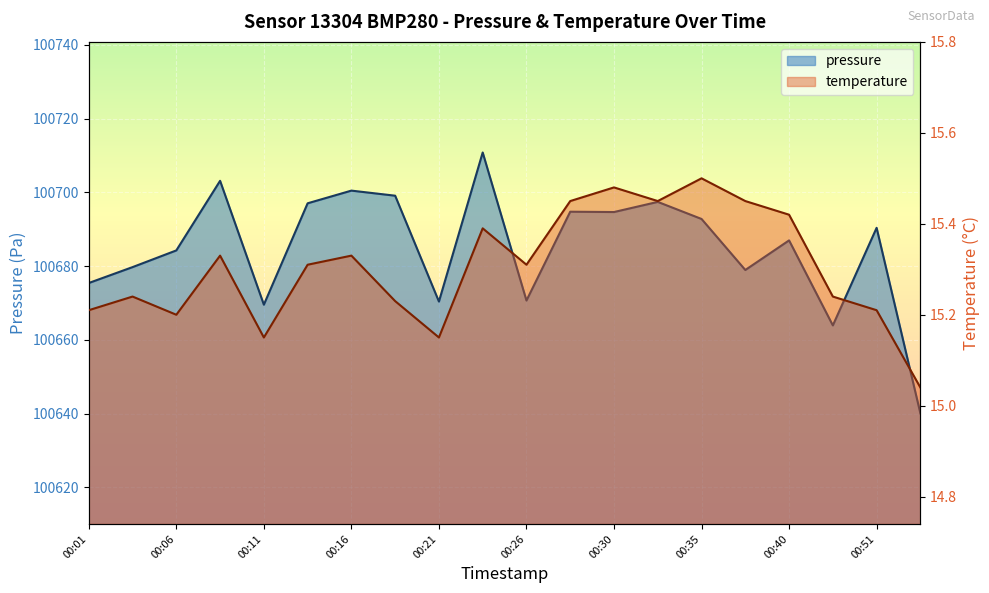

Reading right to left, transcribe all the data shown in this chart.

pressure: 00:54=100640.1	00:51=100690.4	00:43=100663.9	00:40=100687.0	00:38=100678.9	00:35=100692.8	00:33=100697.4	00:30=100694.7	00:28=100694.8	00:26=100670.7	00:23=100710.8	00:21=100670.4	00:18=100699.1	00:16=100700.5	00:13=100697.0	00:11=100669.5	00:08=100703.1	00:06=100684.2	00:03=100679.7	00:01=100675.4
temperature: 00:54=15.0	00:51=15.2	00:43=15.2	00:40=15.4	00:38=15.4	00:35=15.5	00:33=15.4	00:30=15.5	00:28=15.4	00:26=15.3	00:23=15.4	00:21=15.2	00:18=15.2	00:16=15.3	00:13=15.3	00:11=15.2	00:08=15.3	00:06=15.2	00:03=15.2	00:01=15.2